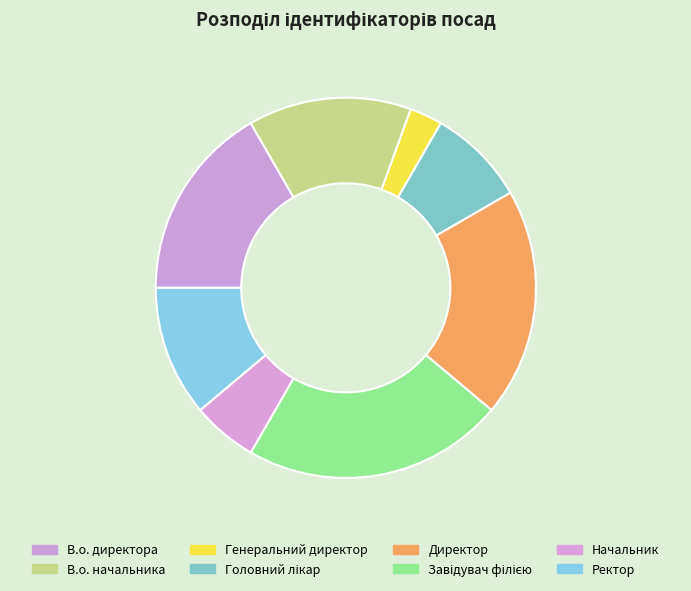

How many segments does this pie chart have?

8